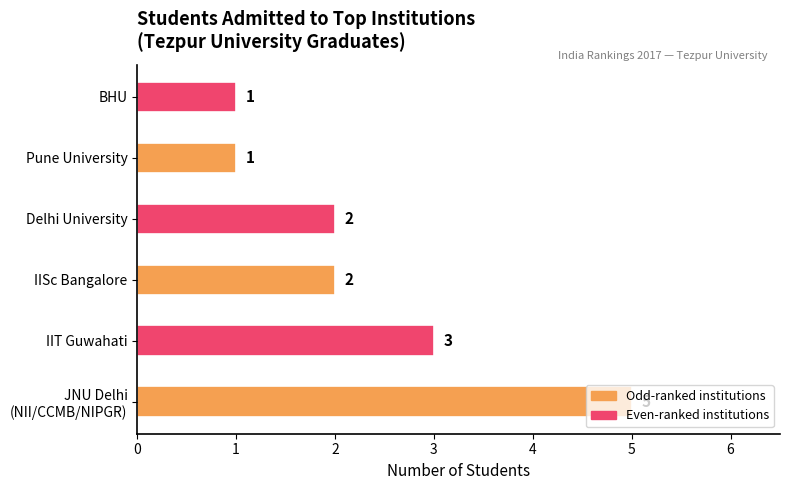

What is the minimum value shown in the chart?

1